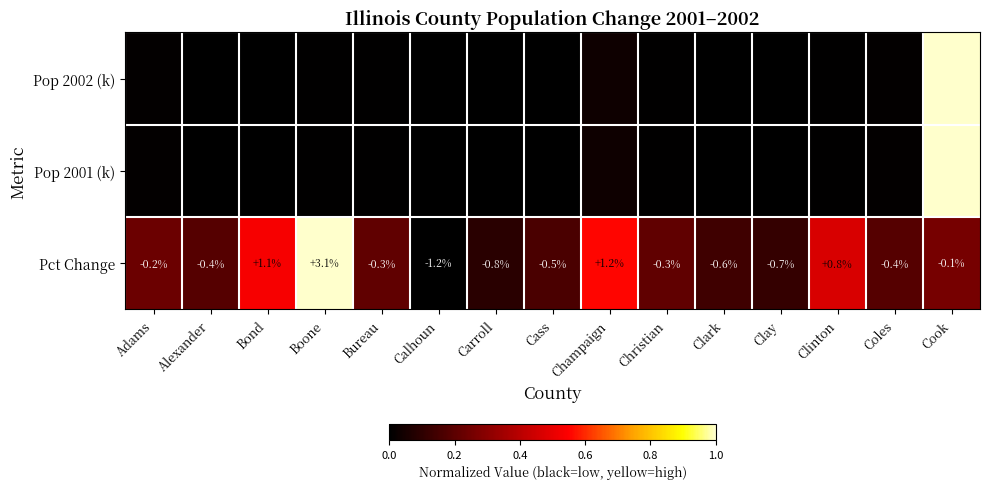

Where is Pct Change nearest to the value 0?

Cook